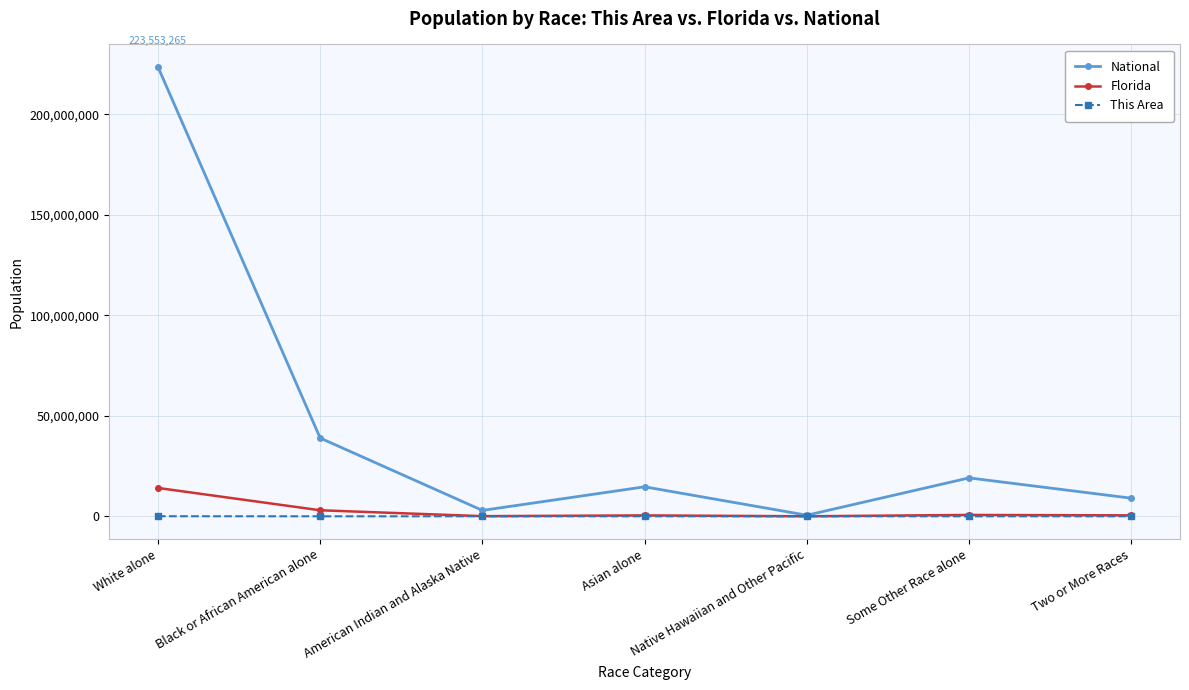

At which label is Florida closest to 7060724?

Black or African American alone